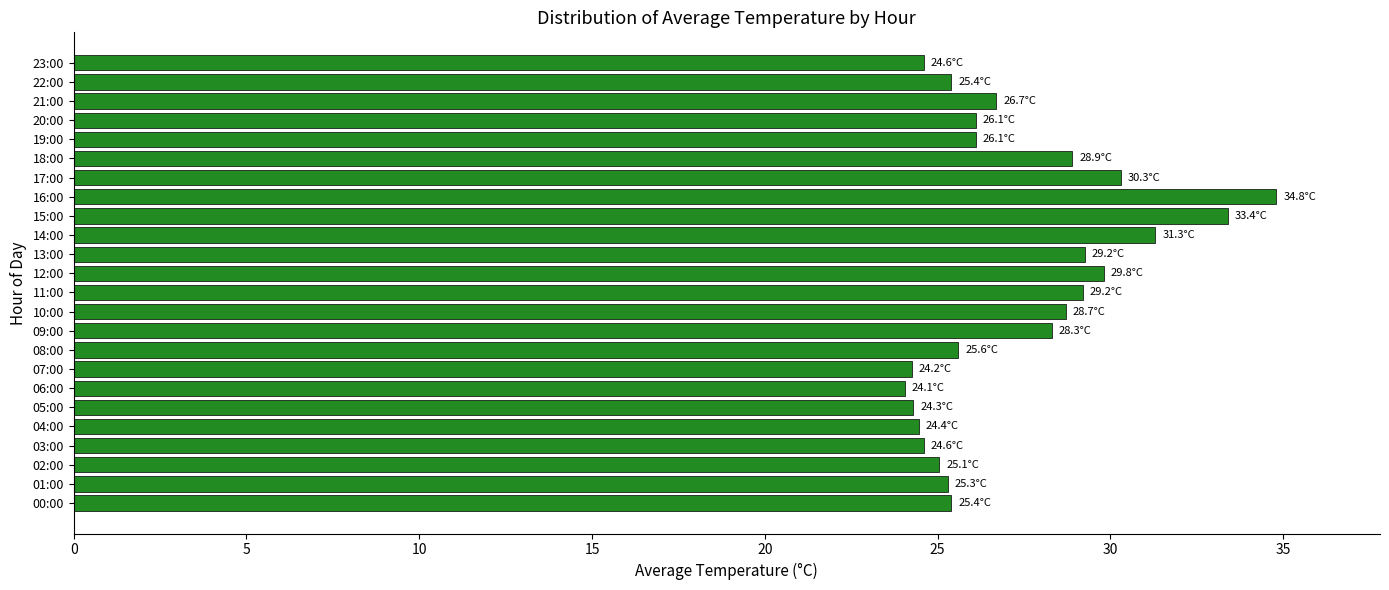

The value at 12:00 is 29.8. True or false?

True